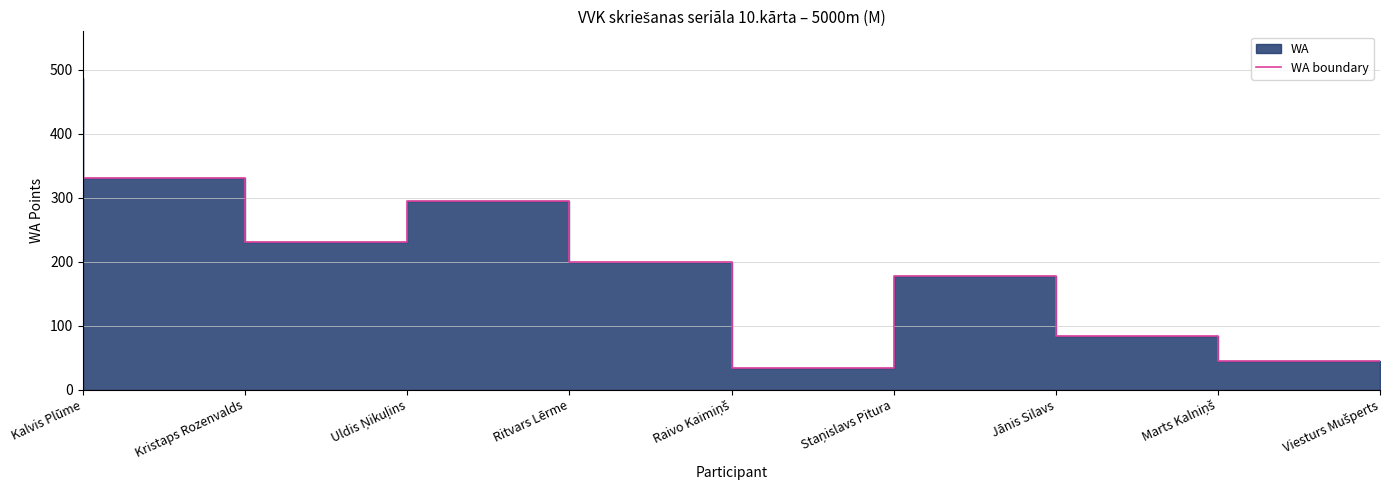

How many points are lower than both their immediate neighbors (excluding endpoints)?

2